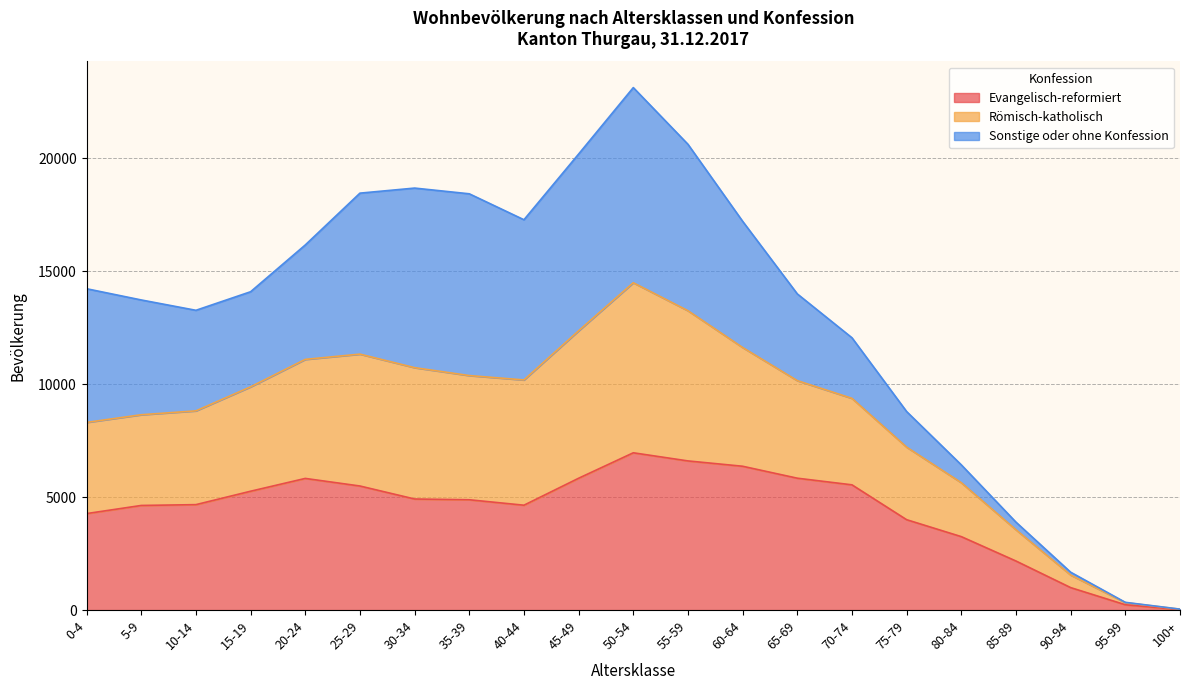

The value of Evangelisch-reformiert at 90-94 is 995. True or false?

True